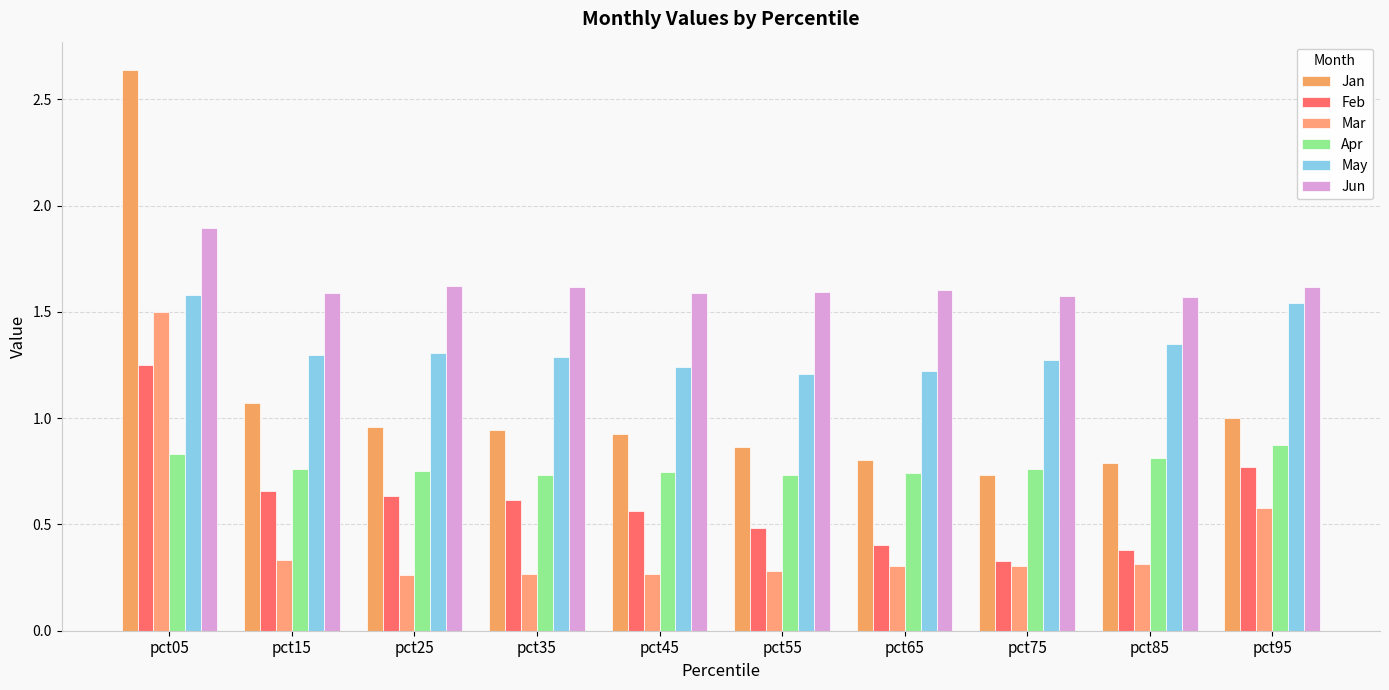

The Jun series shows 2.7 at pct05. True or false?

False